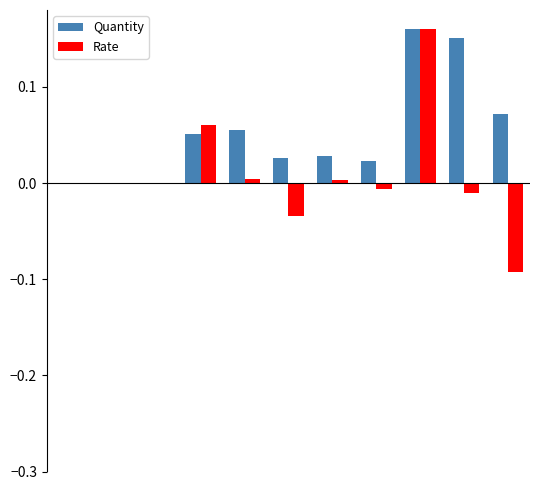

Which series has the largest total across all categories?

Quantity